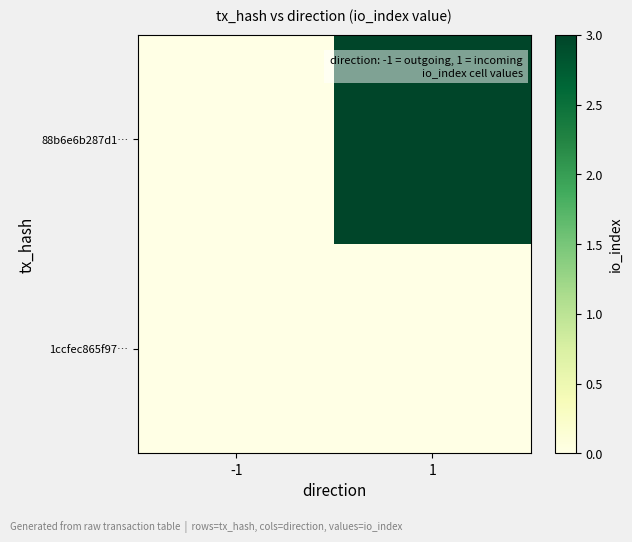

Rank the series at -1 from highest to lowest value.

1ccfec865f97…, 88b6e6b287d1…